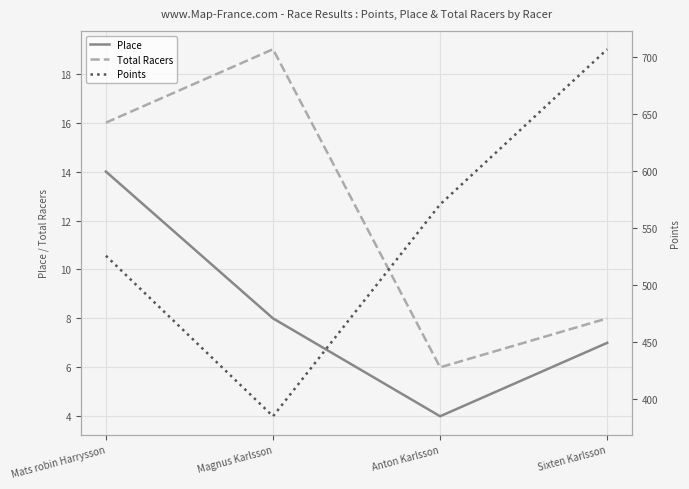

At which category does the chart reach its peak across all series?

Sixten Karlsson